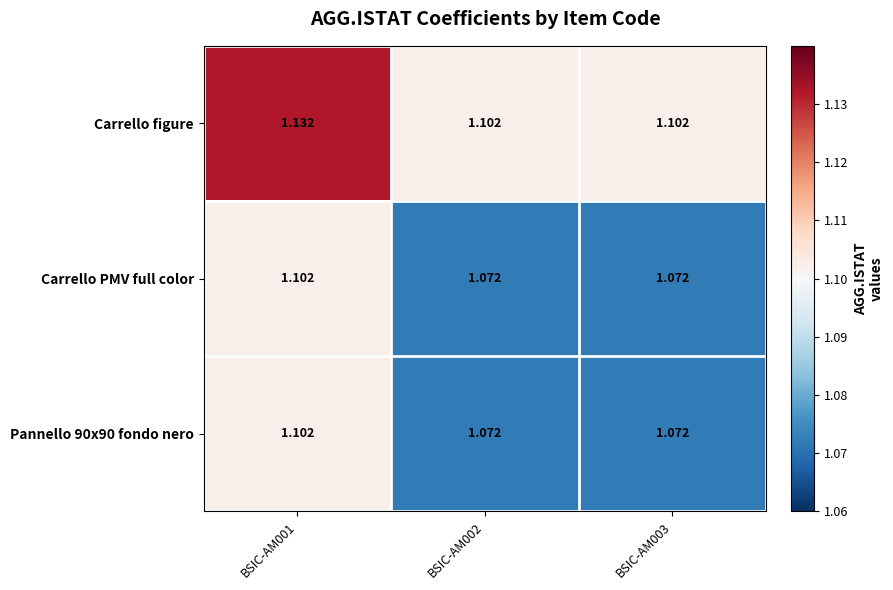

Which series has the largest total across all categories?

Carrello figure